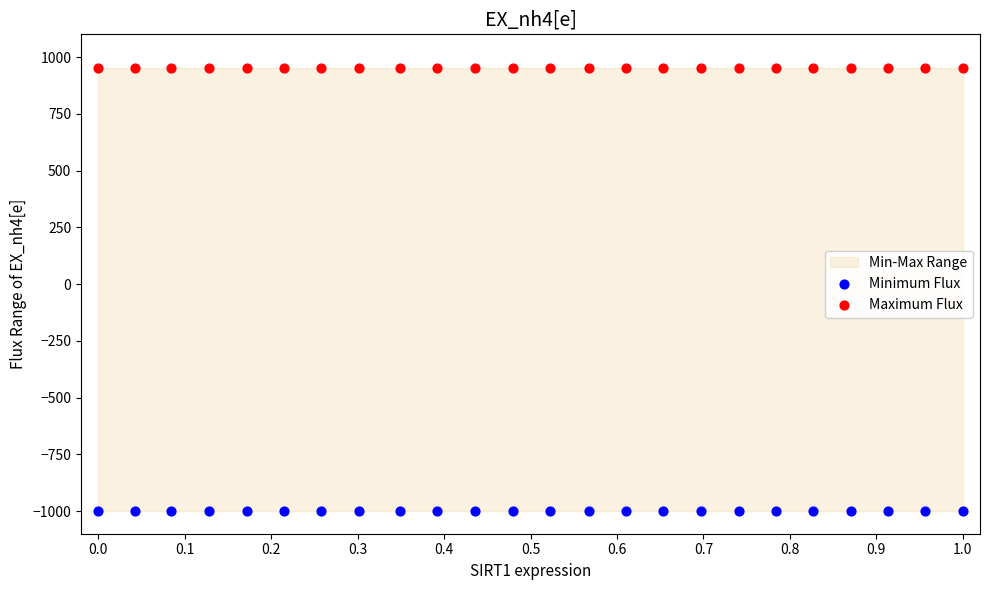

Which series contains the lowest Y value?

Minimum Flux